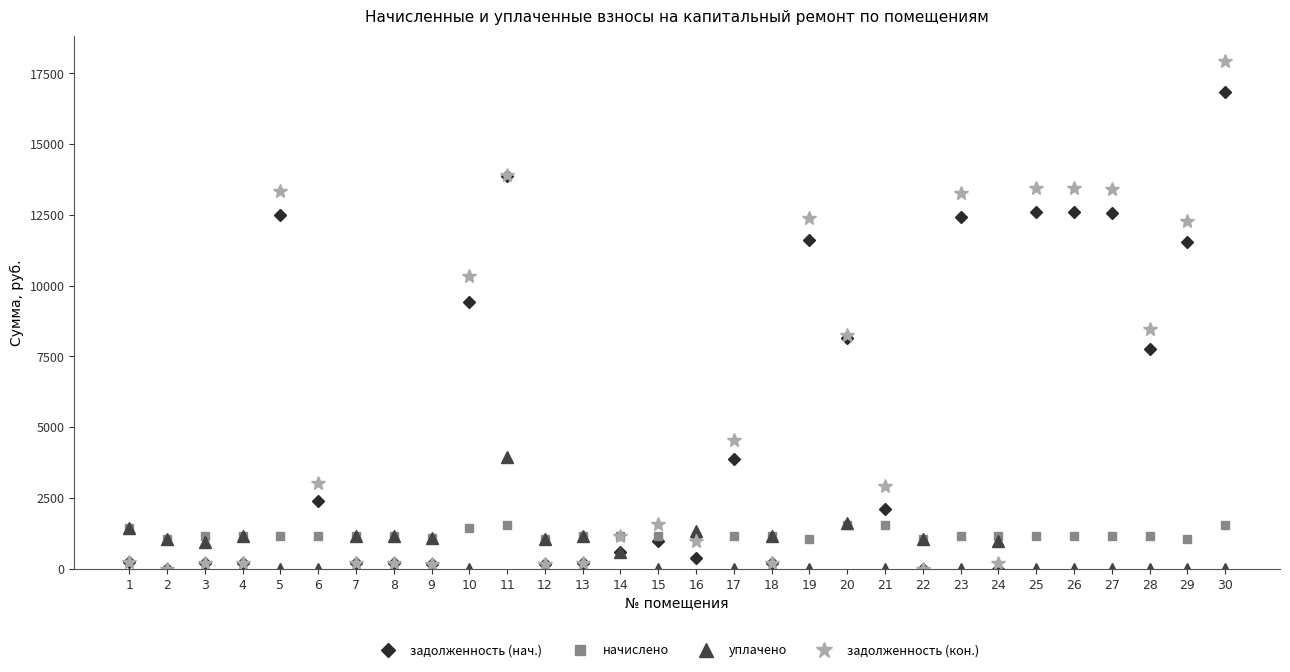

What is the value of the начислено point at the 17th from the left?

1157.5